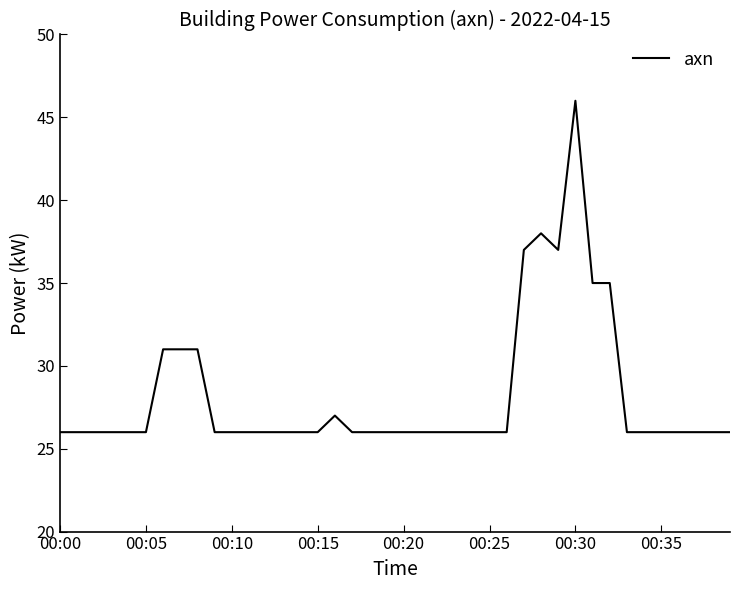

What is the minimum value shown in the chart?

26